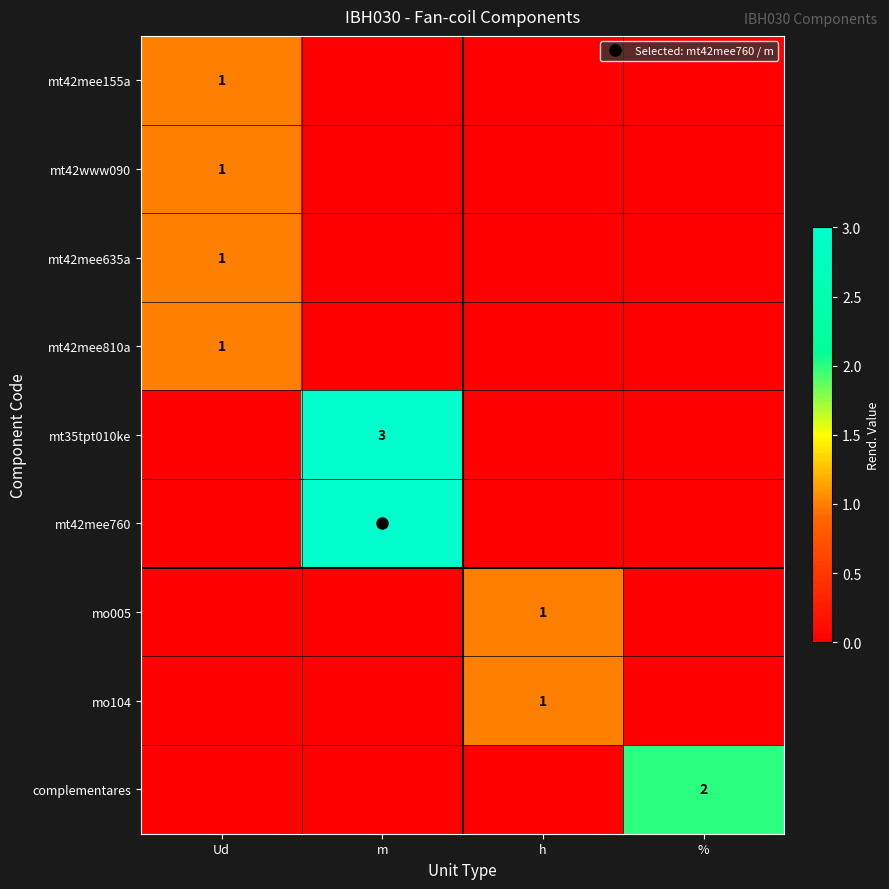

What is the highest value of the mt35tpt010ke series?

3